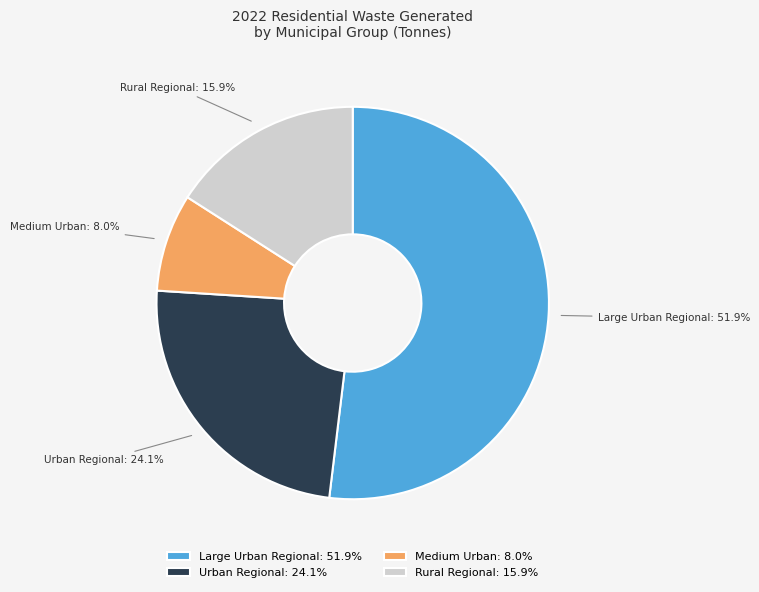

Which slice is the smallest?

Medium Urban